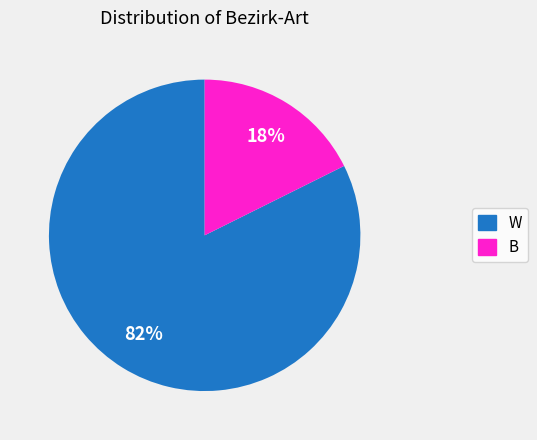

Rank the categories by value from lowest to highest.

B, W